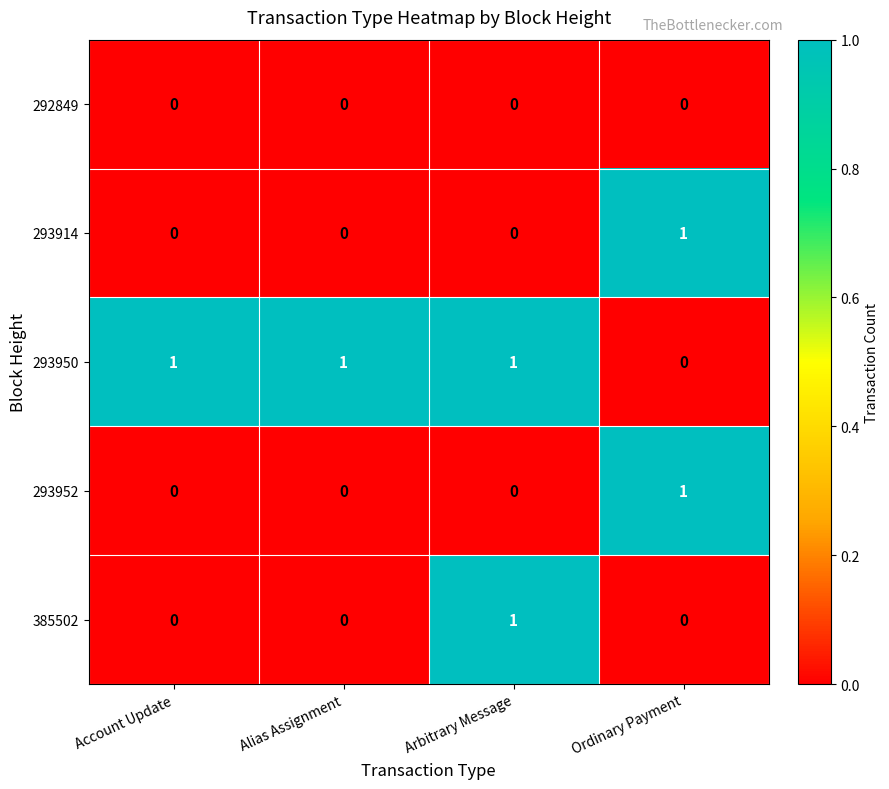

At how many categories does at least one series exceed 0?

4